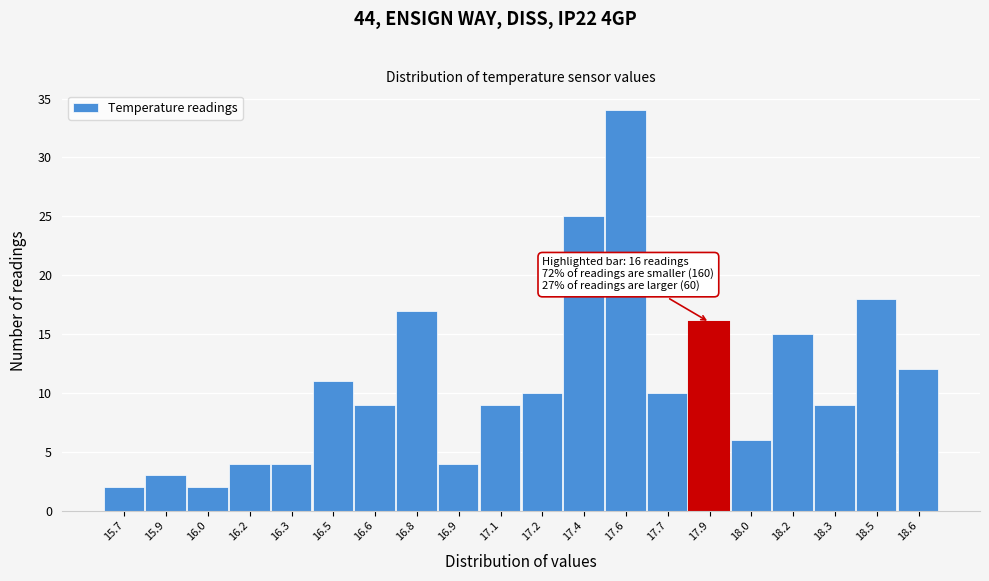

Reading right to left, list all the values displayed in this chart.

18.6=12	18.5=18	18.3=9	18.2=15	18.0=6	17.9=16	17.7=10	17.6=34	17.4=25	17.2=10	17.1=9	16.9=4	16.8=17	16.6=9	16.5=11	16.3=4	16.2=4	16.0=2	15.9=3	15.7=2